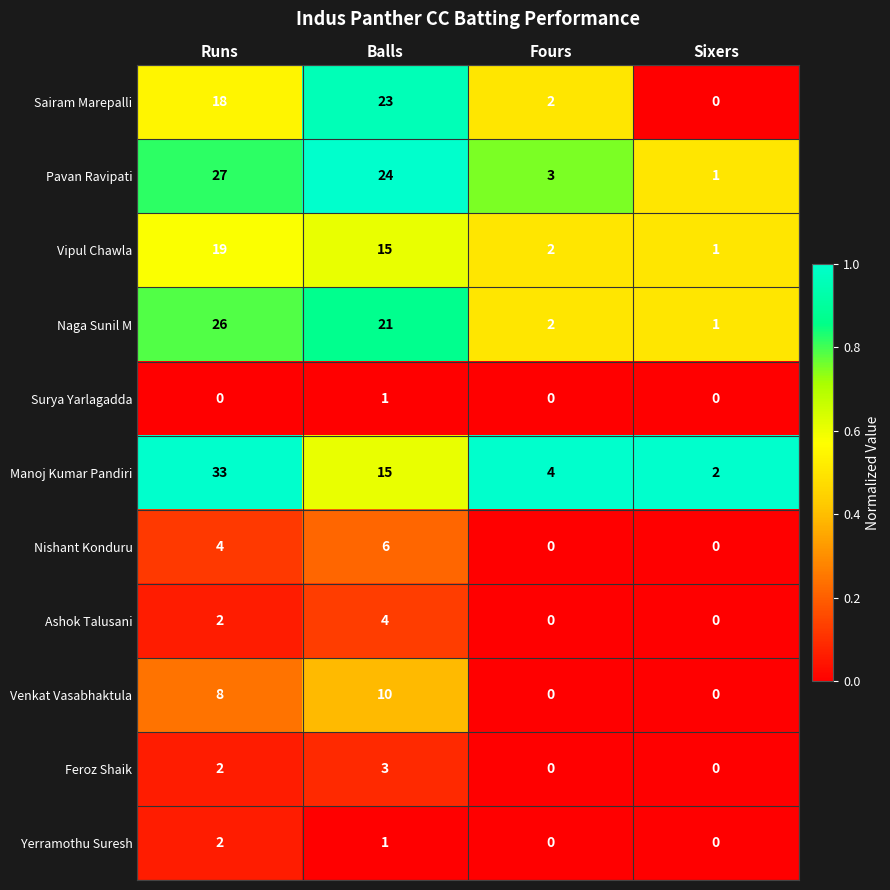

Which series has the largest range (max minus min)?

Manoj Kumar Pandiri